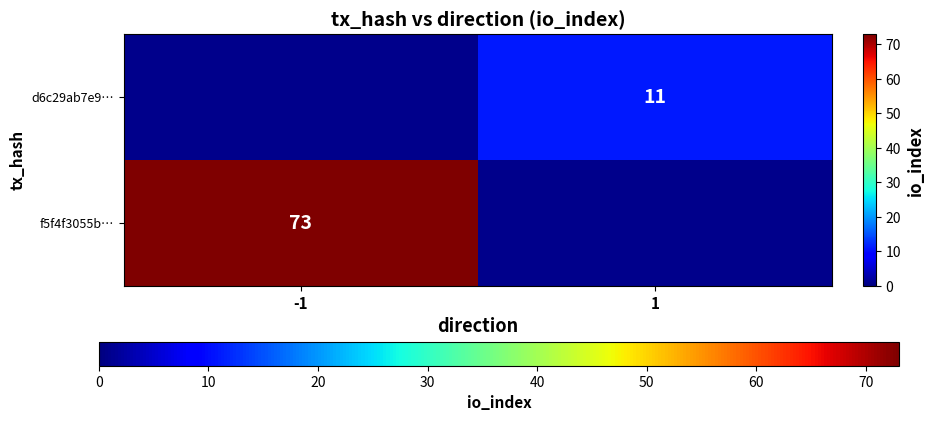

The f5f4f3055b… series shows 15 at -1. True or false?

False